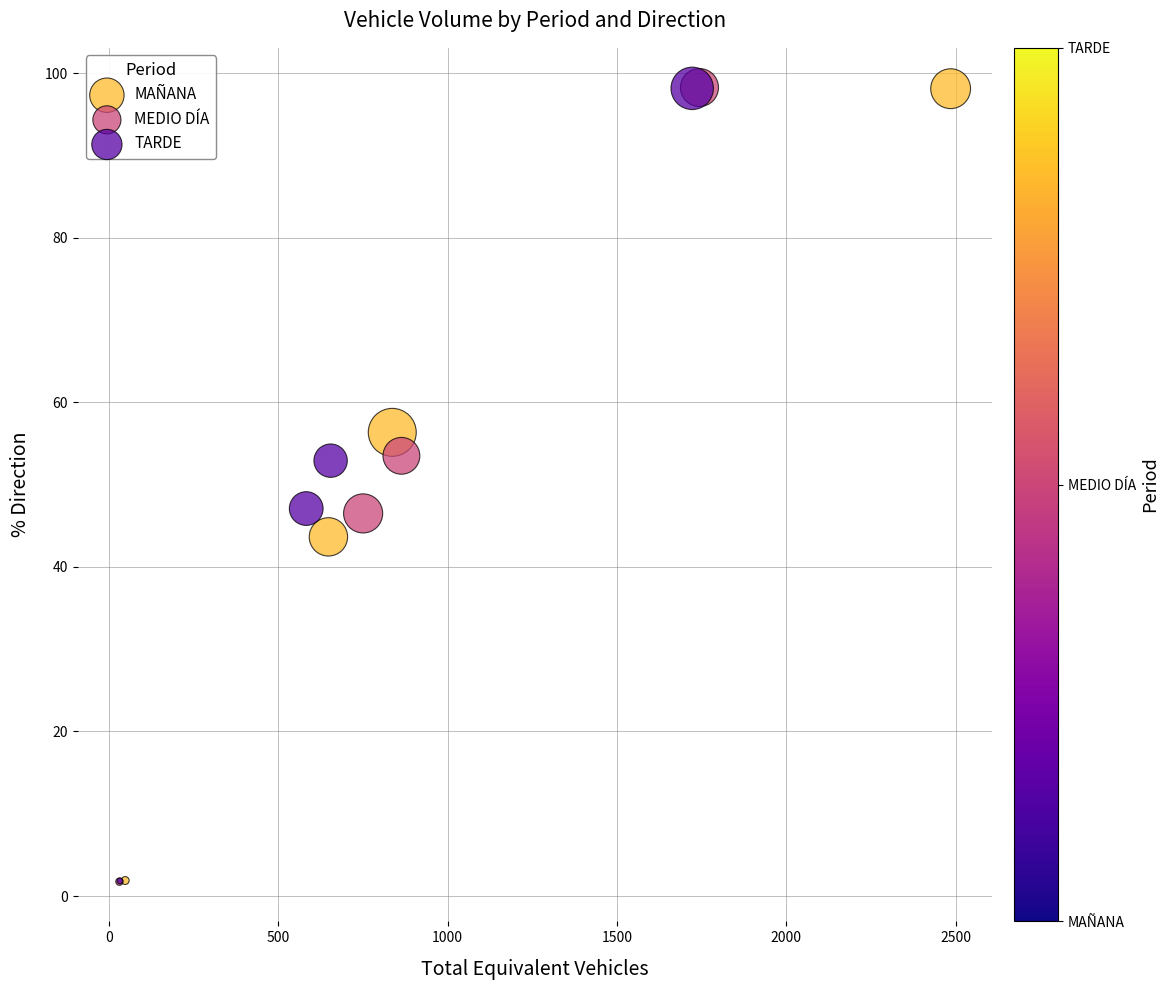

Which series has the largest Y range (max minus min)?

MEDIO DÍA